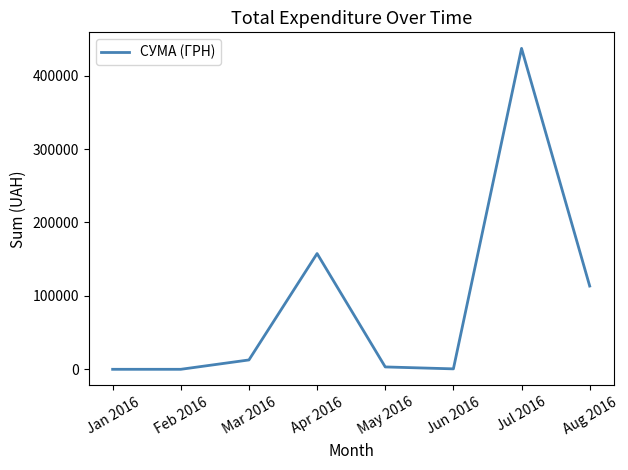

How many lines are shown in the chart?

1